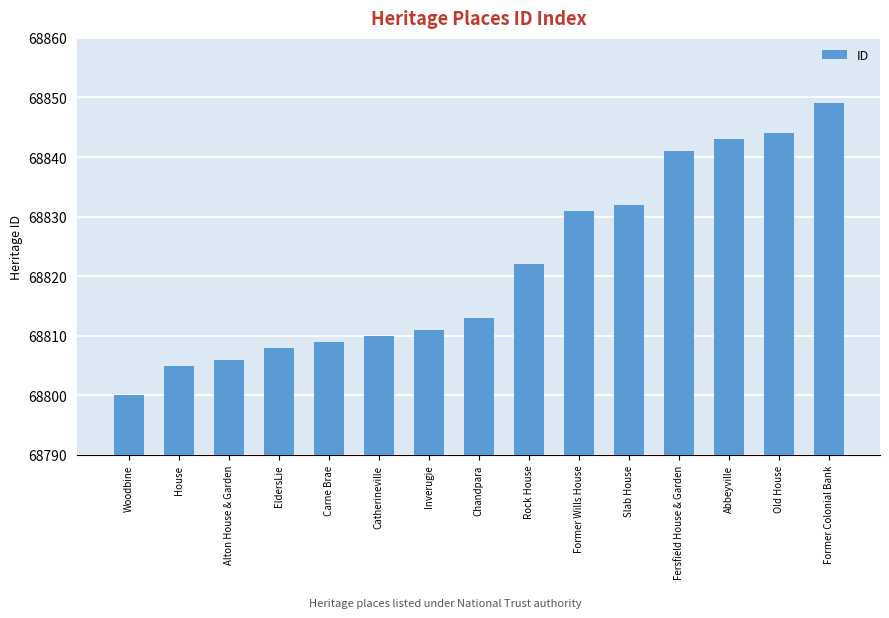

At which label is the value closest to 68824?

Rock House